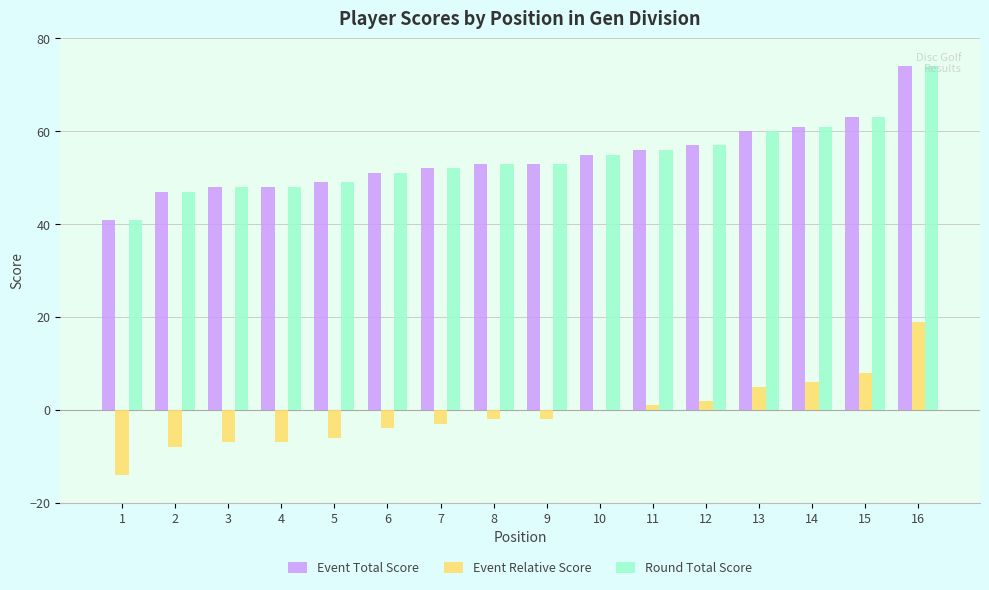

What is the sum of all Round Total Score values?

868